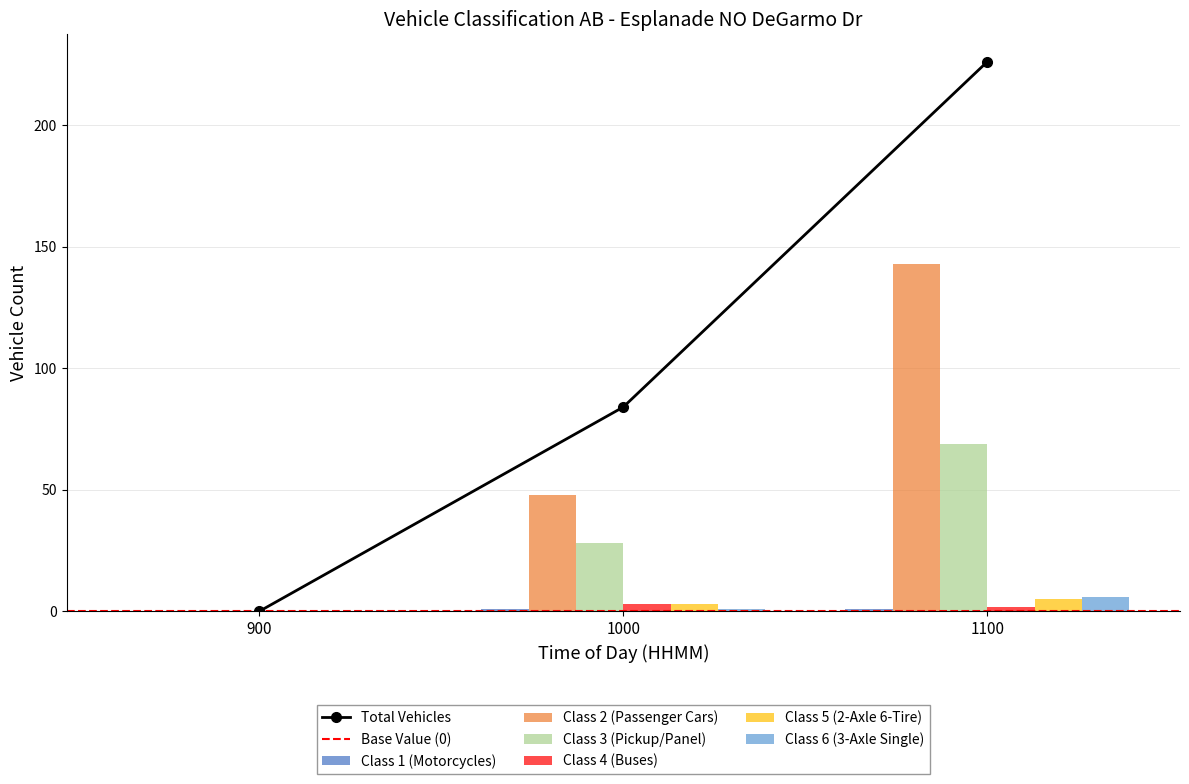

True or false: Class 5 (2-Axle 6-Tire) has a value of 5 at 1100.

True